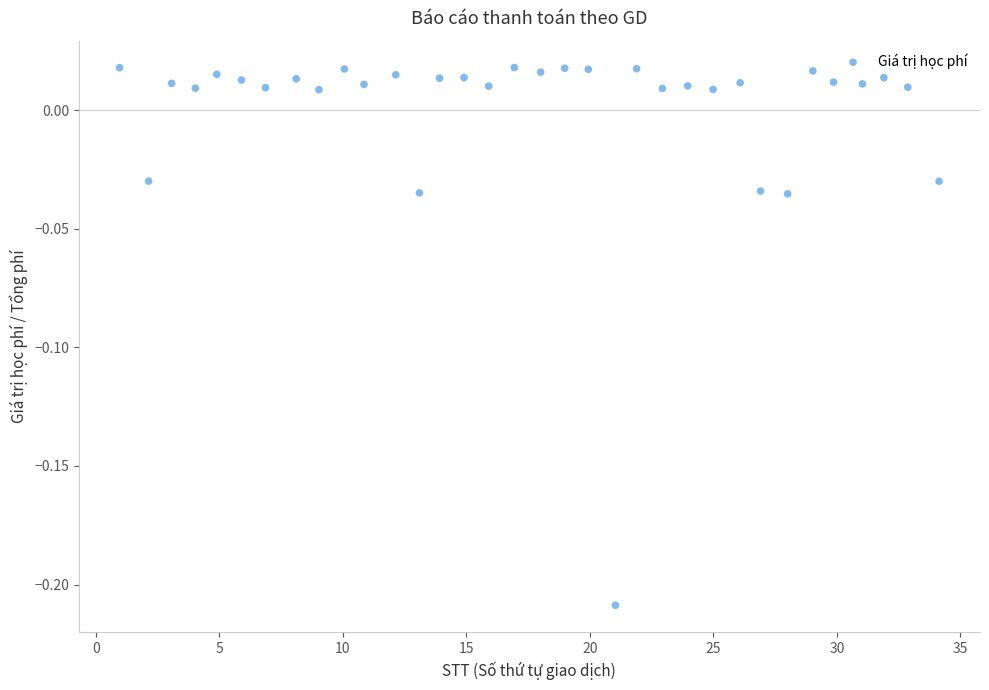

What is the range of X values (max minus min)?

33.2